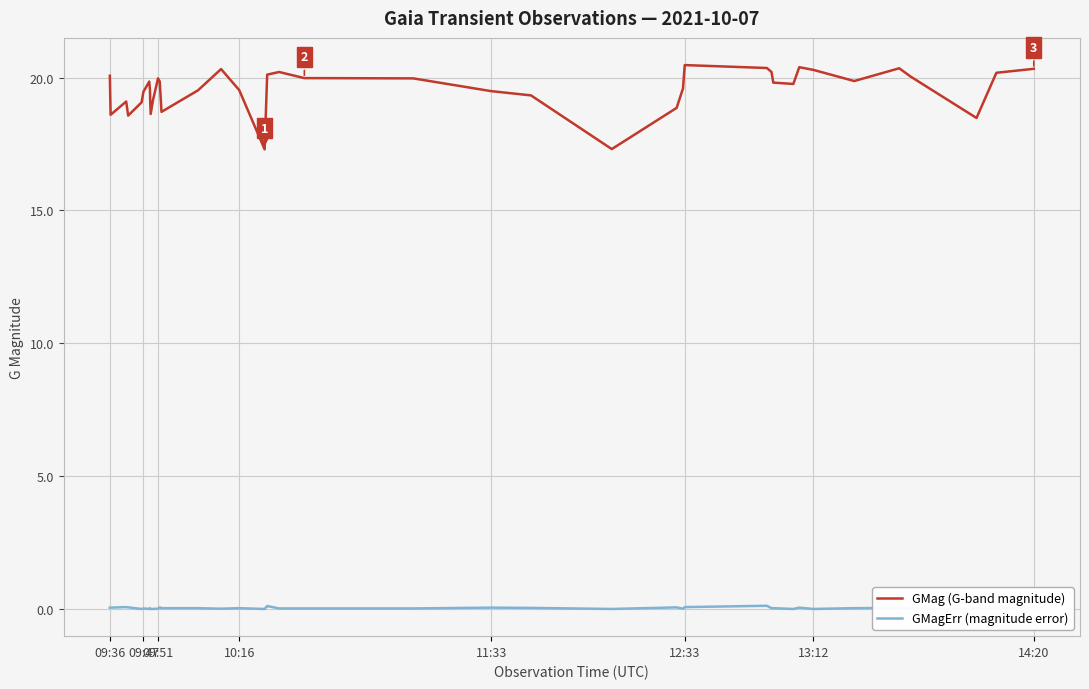

What is the maximum value shown in the chart?

20.5